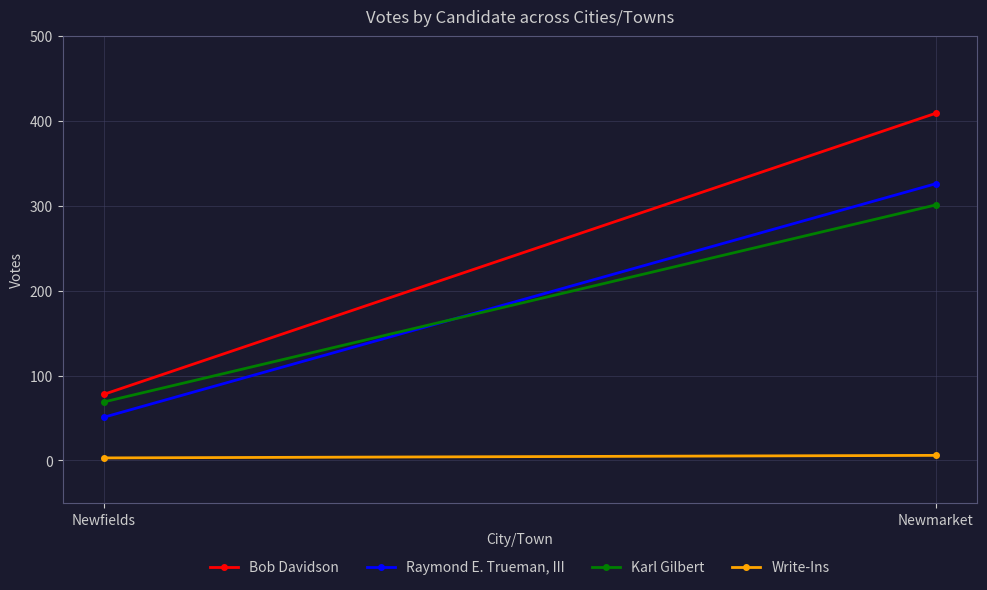

How many distinct data groups are displayed?

4